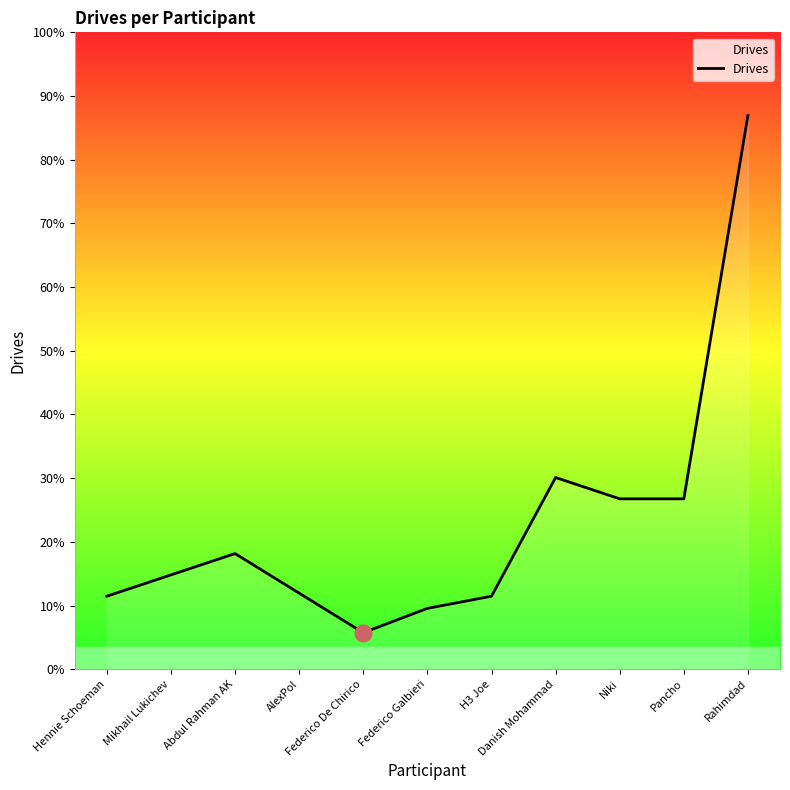

What is the label of the 8th point from the right?

AlexPol